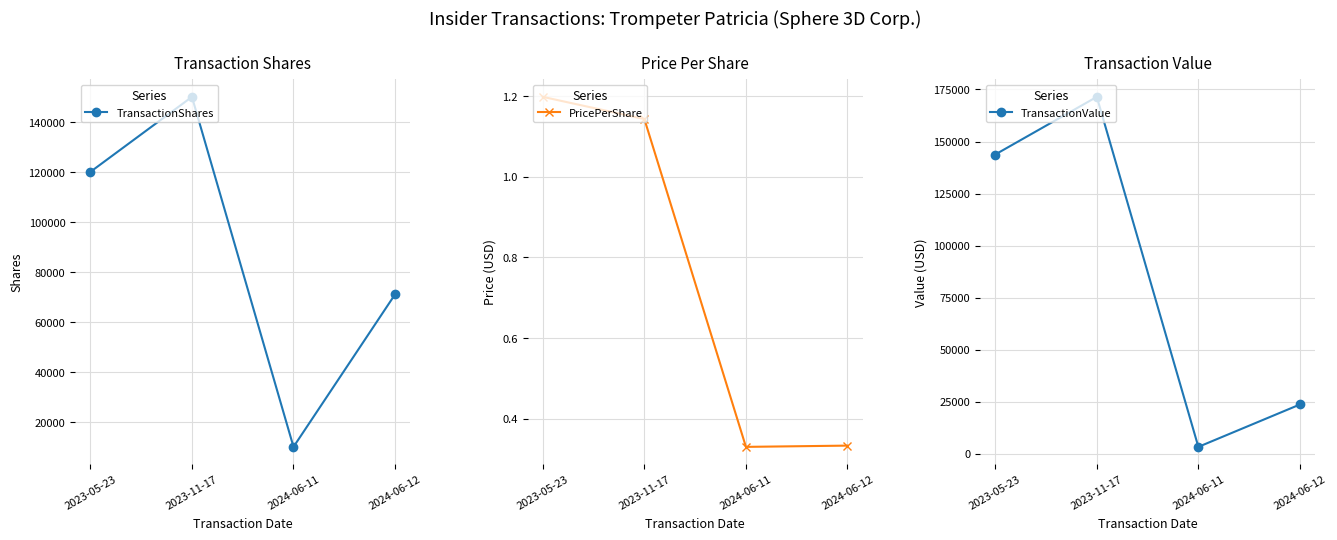

What is the label of the 2nd point from the left?

2023-11-17